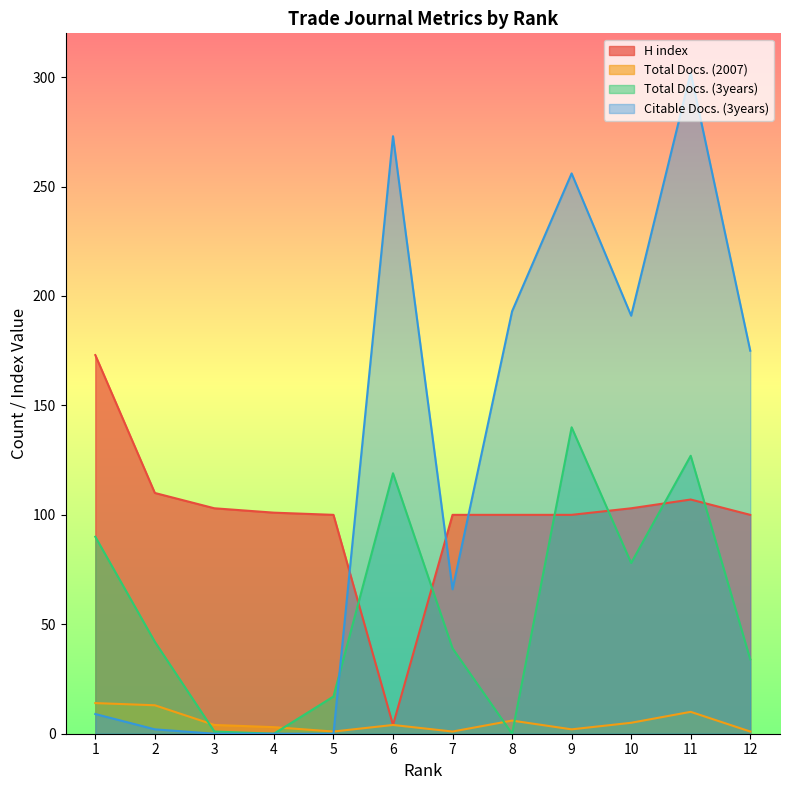

Rank the series at 7 from highest to lowest value.

H index, Citable Docs. (3years), Total Docs. (3years), Total Docs. (2007)